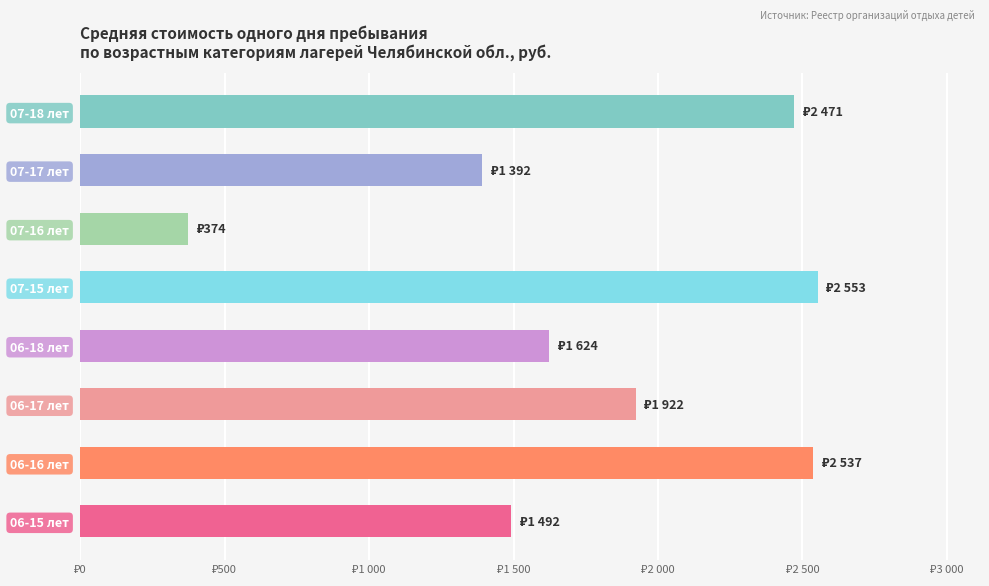

Does the chart contain any negative values?

No